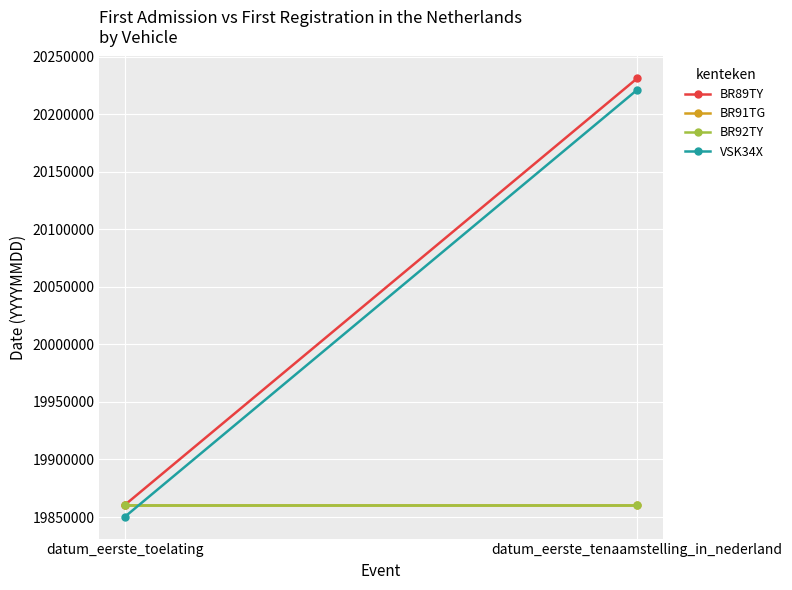

Is it true that BR92TY equals 19860612 at datum_eerste_tenaamstelling_in_nederland?

True